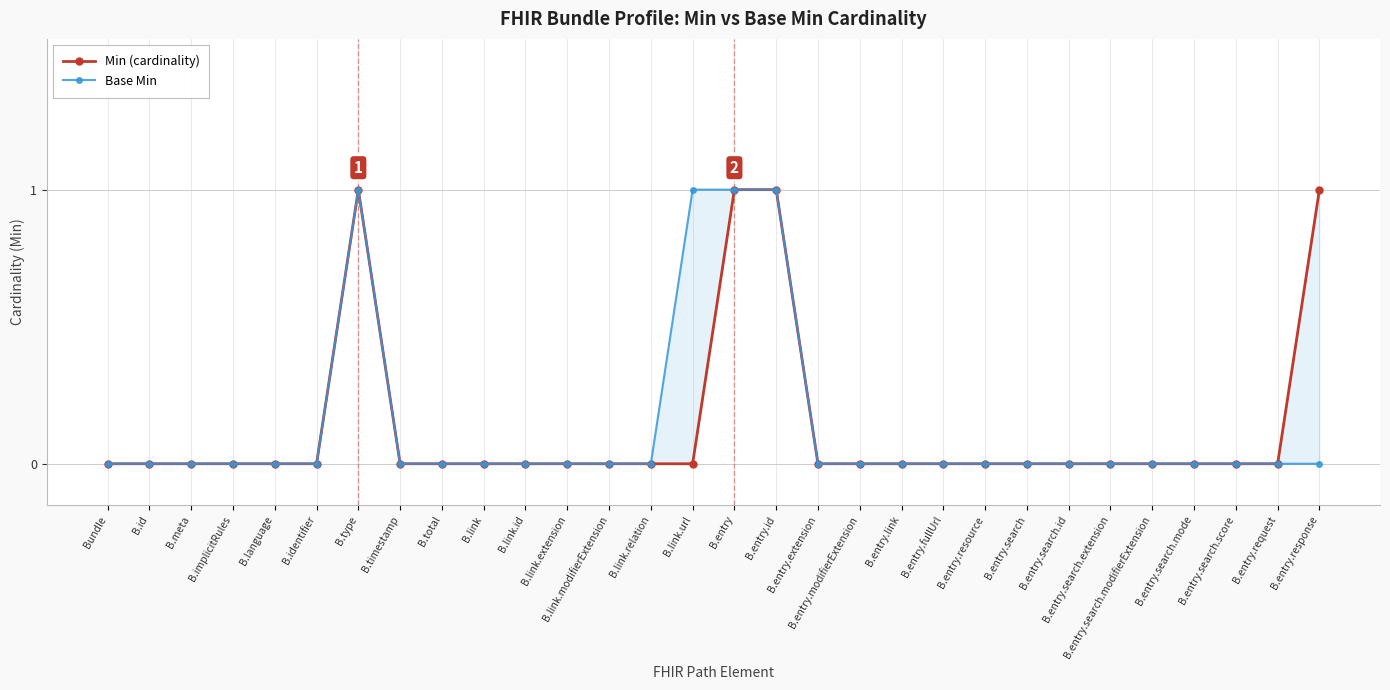

How many data points does each series have?

30